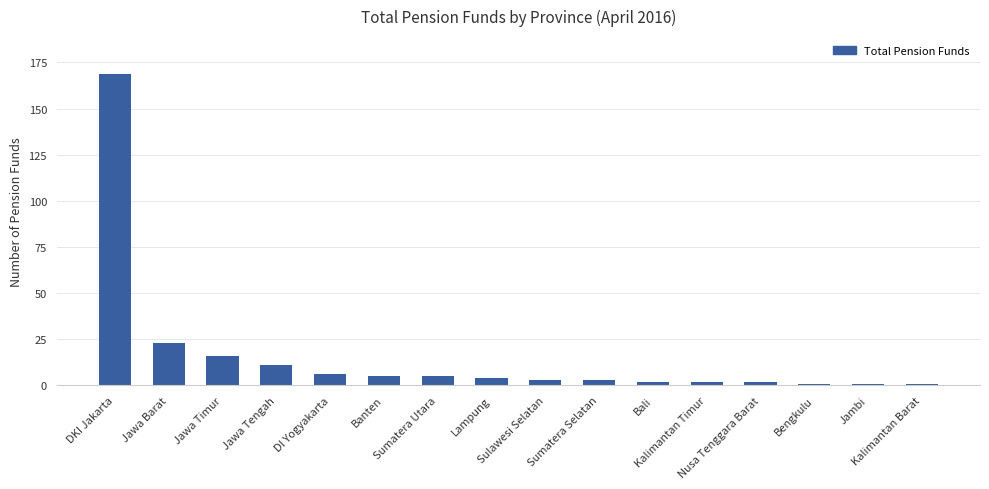

Is it true that the value at Kalimantan Timur is 2?

True